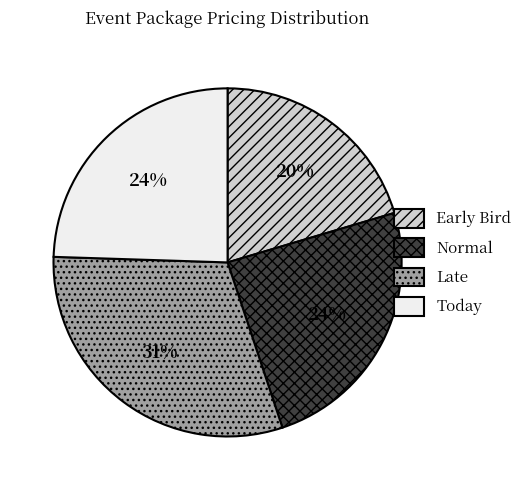

What is the largest slice in the pie chart?

Late